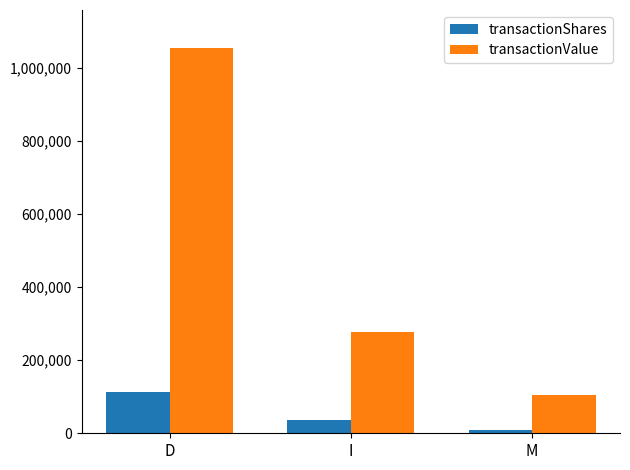

Reading left to right, list all the values displayed in this chart.

transactionShares: D=112500	I=37500	M=10000
transactionValue: D=1052845	I=275960	M=105270